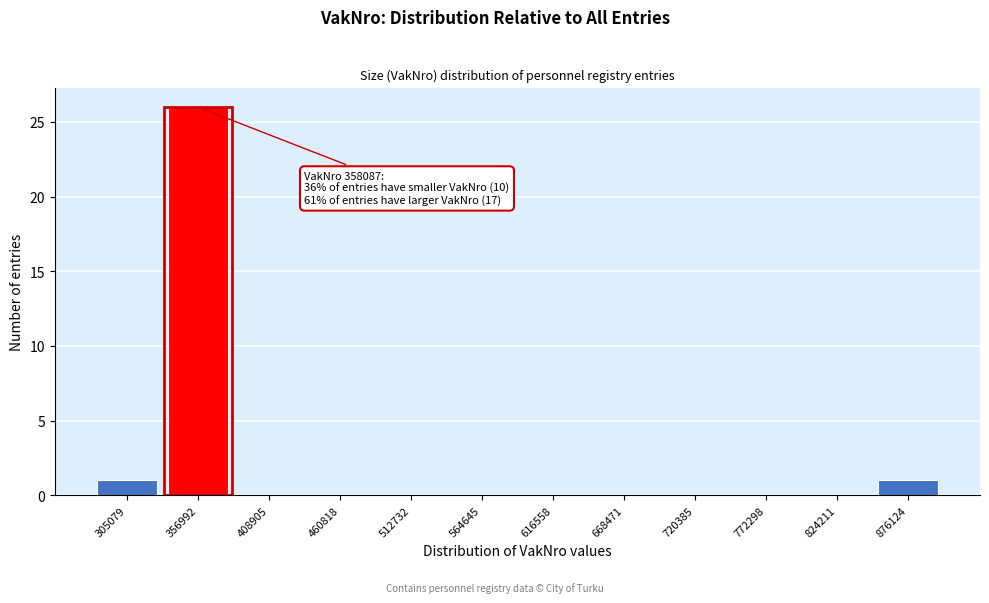

Reading left to right, transcribe all the data shown in this chart.

305079=1	356992=26	408905=0	460818=0	512732=0	564645=0	616558=0	668471=0	720385=0	772298=0	824211=0	876124=1